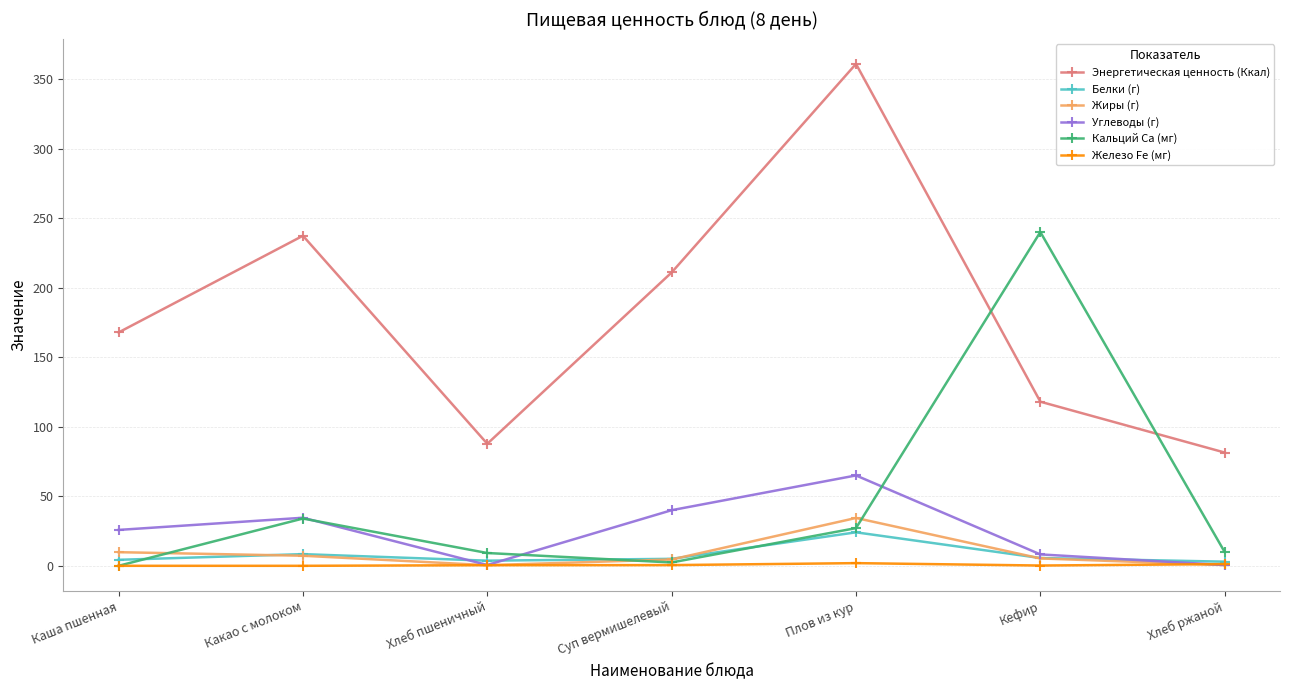

True or false: Жиры (г) and Энергетическая ценность (Ккал) intersect in this chart.

False